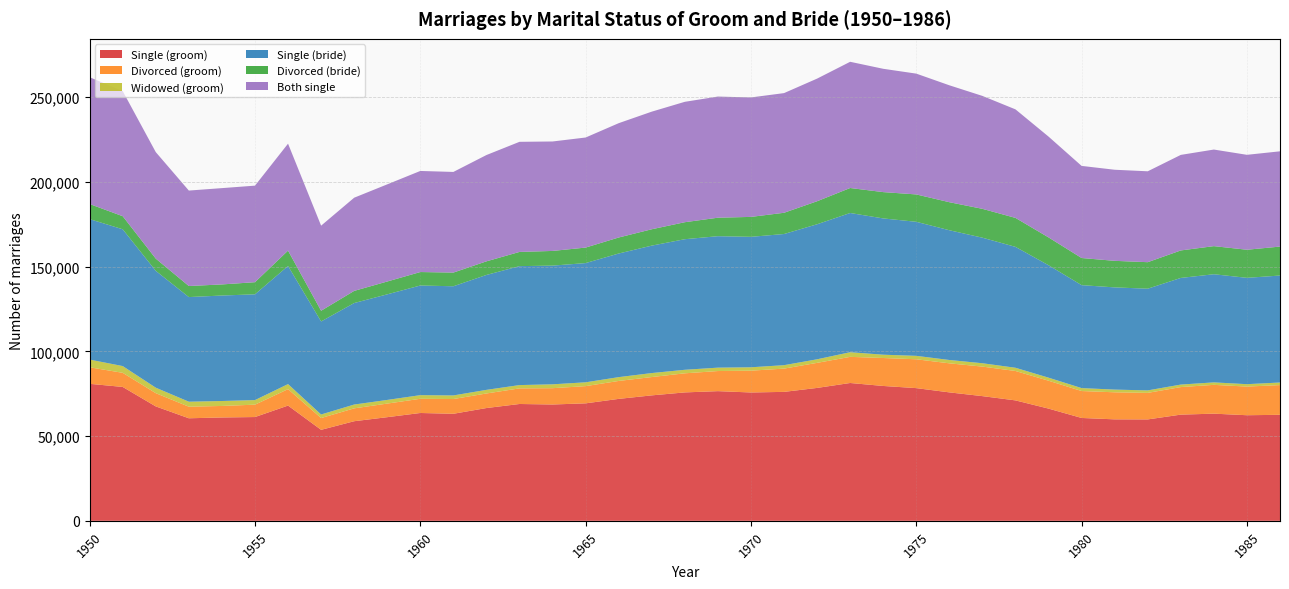

Reading right to left, what are all the values shown in this chart?

Single (groom): 1986=62567	1985=62324	1984=63248	1983=62678	1982=59853	1981=59888	1980=60710	1979=66232	1978=71077	1977=73596	1976=75810	1975=78319	1974=79597	1973=81349	1972=78438	1971=76106	1970=75753	1969=76535	1968=75793	1967=74044	1966=71970	1965=69334	1964=68657	1963=68957	1962=66566	1961=63176	1960=63644	1959=61173	1958=58787	1957=53706	1956=68016	1955=61251	1954=61002	1953=60523	1952=67525	1951=79019	1950=80862
Divorced (groom): 1986=17551	1985=16919	1984=17005	1983=16263	1982=15660	1981=15969	1980=15900	1979=16464	1978=17361	1977=17431	1976=17151	1975=17027	1974=16501	1973=15429	1972=14795	1971=13734	1970=12871	1969=11872	1968=11270	1967=10820	1966=10593	1965=10166	1964=9634	1963=9215	1962=8598	1961=8704	1960=8384	1959=8026	1958=7599	1957=6960	1956=9717	1955=7310	1954=6798	1953=6836	1952=7825	1951=8335	1950=9761
Widowed (groom): 1986=1520	1985=1410	1984=1461	1983=1476	1982=1465	1981=1596	1980=1733	1979=1800	1978=1900	1977=1984	1976=1968	1975=2027	1974=1950	1973=2740	1972=2104	1971=2024	1970=2000	1969=2001	1968=2083	1967=2350	1966=2244	1965=2257	1964=2282	1963=1946	1962=2132	1961=2123	1960=2145	1959=2155	1958=2249	1957=2094	1956=2968	1955=2702	1954=2920	1953=2950	1952=3229	1951=3979	1950=4543
Single (bride): 1986=63139	1985=62762	1984=63829	1983=62944	1982=60031	1981=60324	1980=60759	1979=66361	1978=71354	1977=74099	1976=76583	1975=79116	1974=80433	1973=82169	1972=79698	1971=77417	1970=76995	1969=77587	1968=77075	1967=75221	1966=72967	1965=70362	1964=70060	1963=70204	1962=67825	1961=64440	1960=64717	1959=62323	1958=59904	1957=54909	1956=69711	1955=62423	1954=62259	1953=61753	1952=68969	1951=80742	1950=82909
Divorced (bride): 1986=17086	1985=16585	1984=16582	1983=16229	1982=15645	1981=15672	1980=16012	1979=16424	1978=17101	1977=17031	1976=16544	1975=16157	1974=15532	1973=14749	1972=13589	1971=12537	1970=11764	1969=10912	1968=10031	1967=9652	1966=9450	1965=9156	1964=8660	1963=8385	1962=8033	1961=8076	1960=7948	1959=7573	1958=7173	1957=6321	1956=9074	1955=7160	1954=6546	1953=6520	1952=7203	1951=7713	1950=8909
Both single: 1986=56230	1985=56025	1984=57007	1983=56393	1982=53649	1981=53763	1980=54367	1979=59497	1978=64058	1977=66645	1976=69006	1975=71301	1974=72786	1973=74494	1972=72378	1971=70629	1970=70508	1969=71508	1968=71060	1967=69418	1966=67476	1965=64964	1964=64604	1963=64989	1962=62741	1961=59404	1960=59660	1959=57340	1958=54998	1957=50219	1956=63115	1955=56986	1954=56843	1953=56344	1952=62866	1951=73829	1950=74836